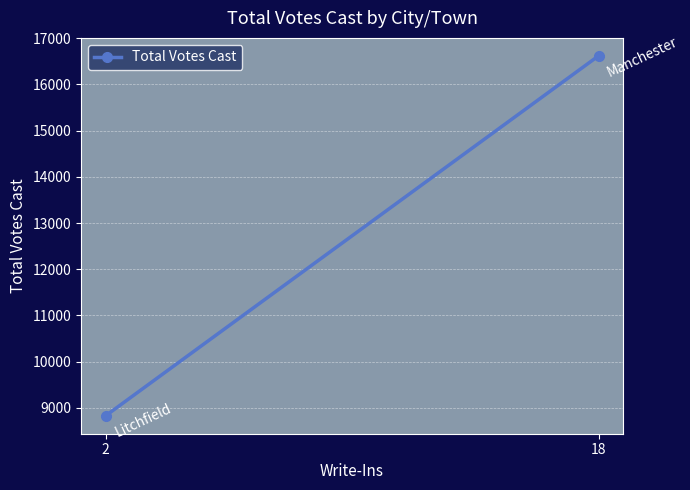

What is the sum of the values at 2 and 18?

25449